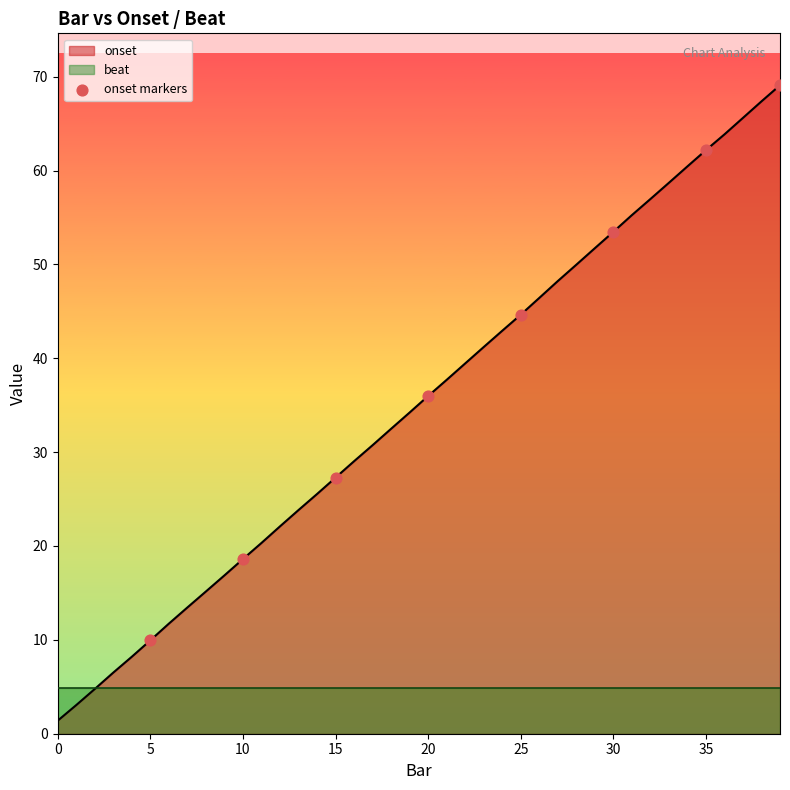

What is the maximum value for onset?

69.1